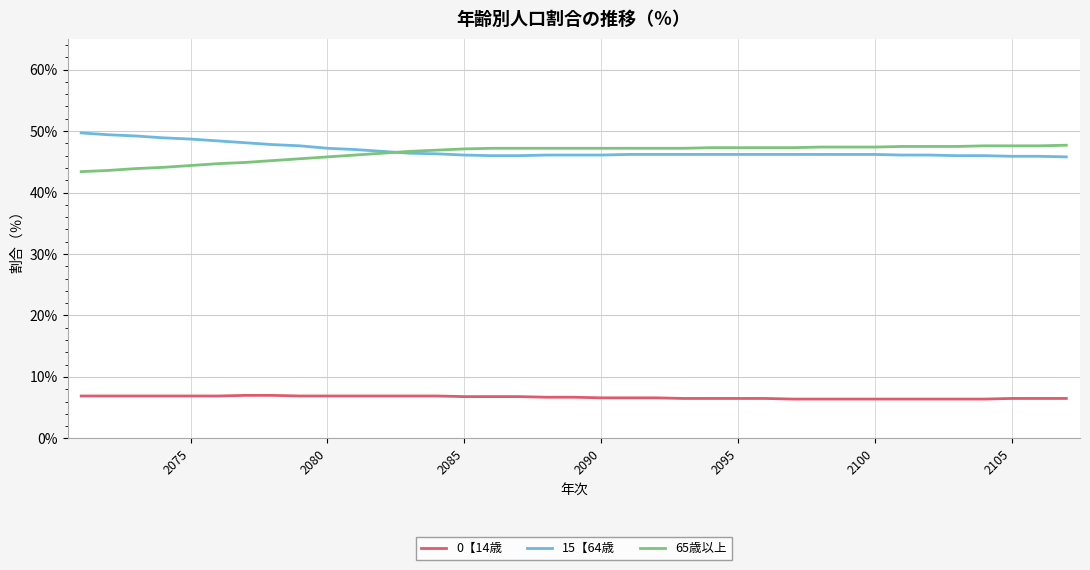

What is the sum of all 0【14歳 values?

247.1